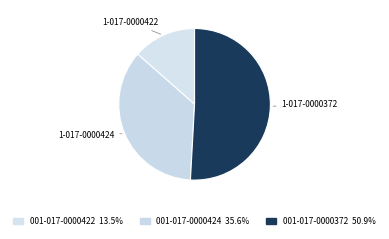

How many segments does this pie chart have?

3